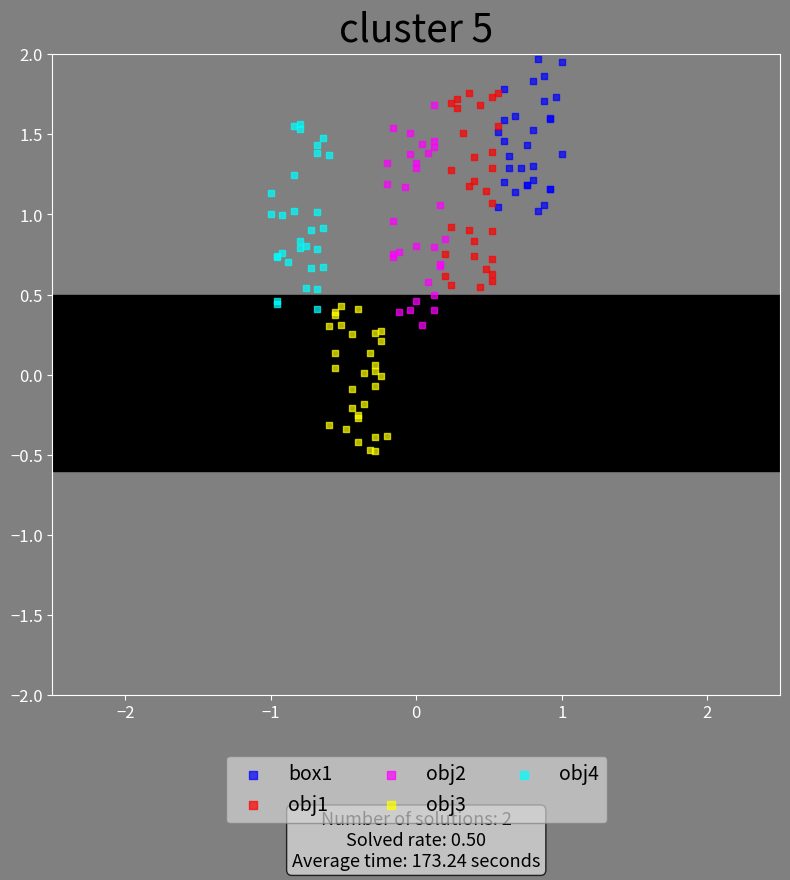

Which series contains the lowest Y value?

obj3